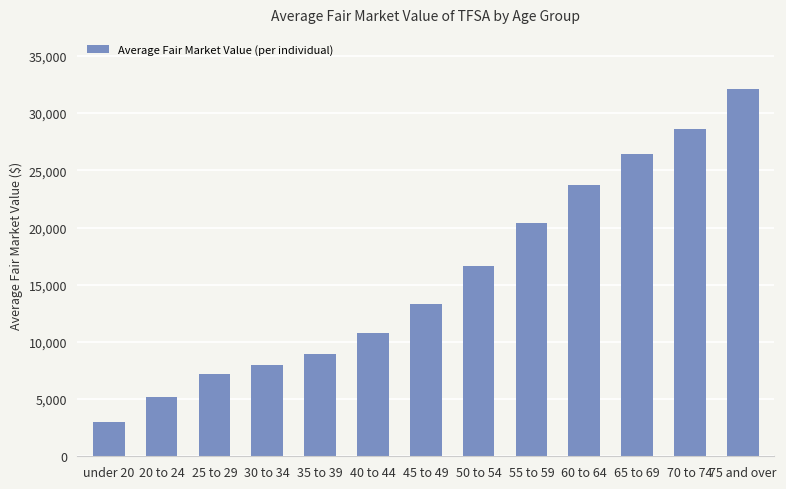

Does the chart contain any negative values?

No